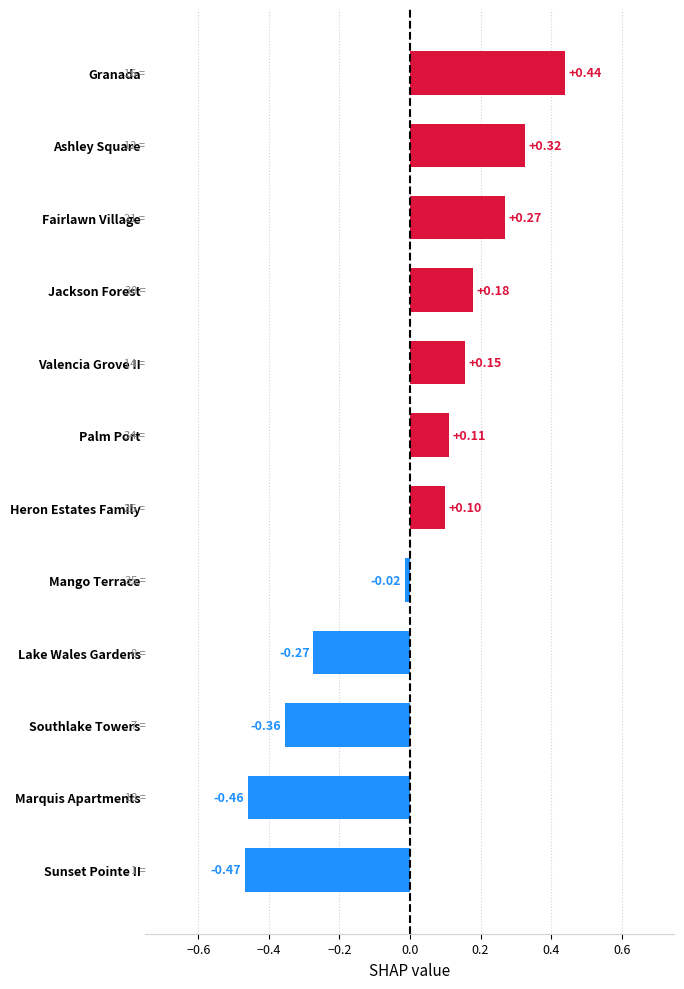

What is the label of the 8th bar from the bottom?

Valencia Grove II